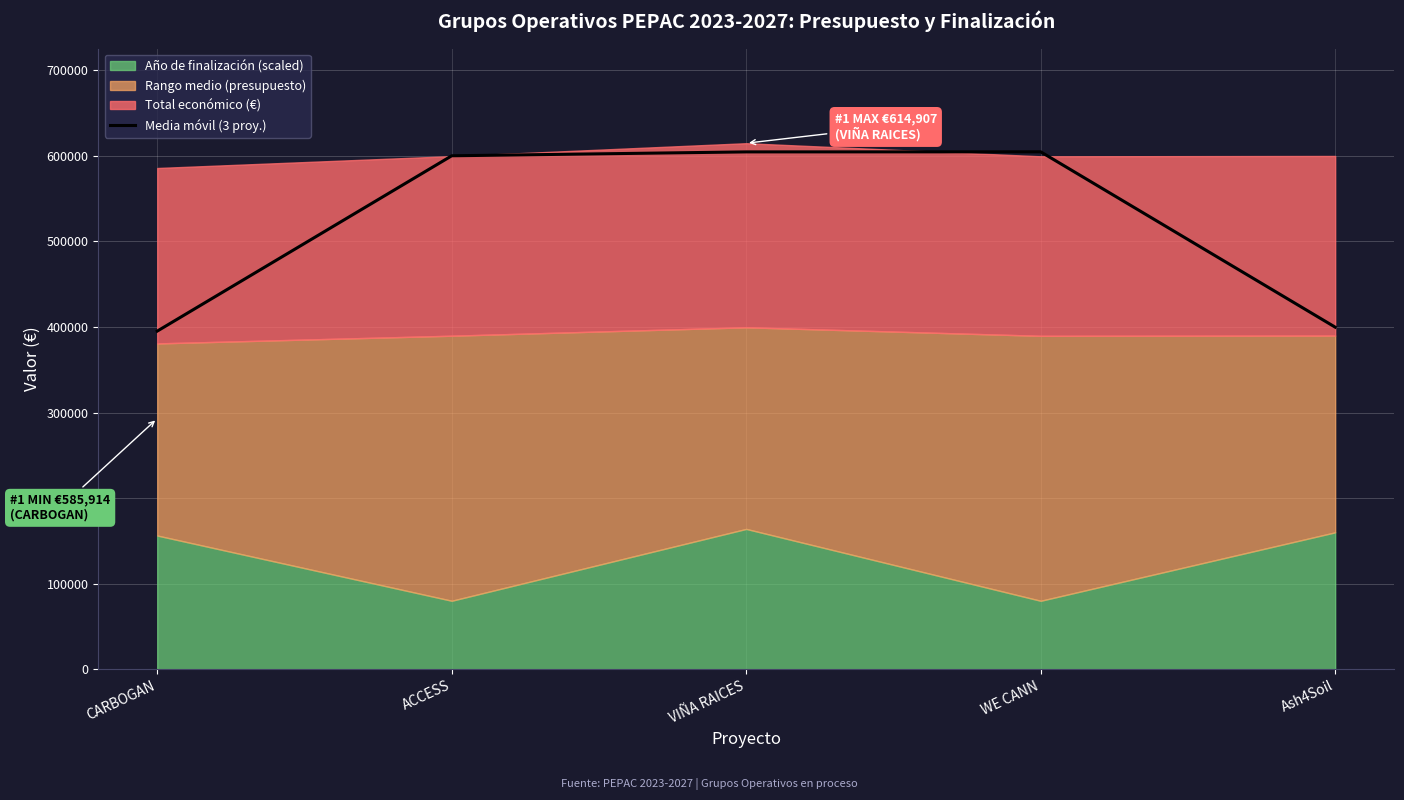

The Media móvil (3 proy.) series shows 221506.3 at WE CANN. True or false?

False